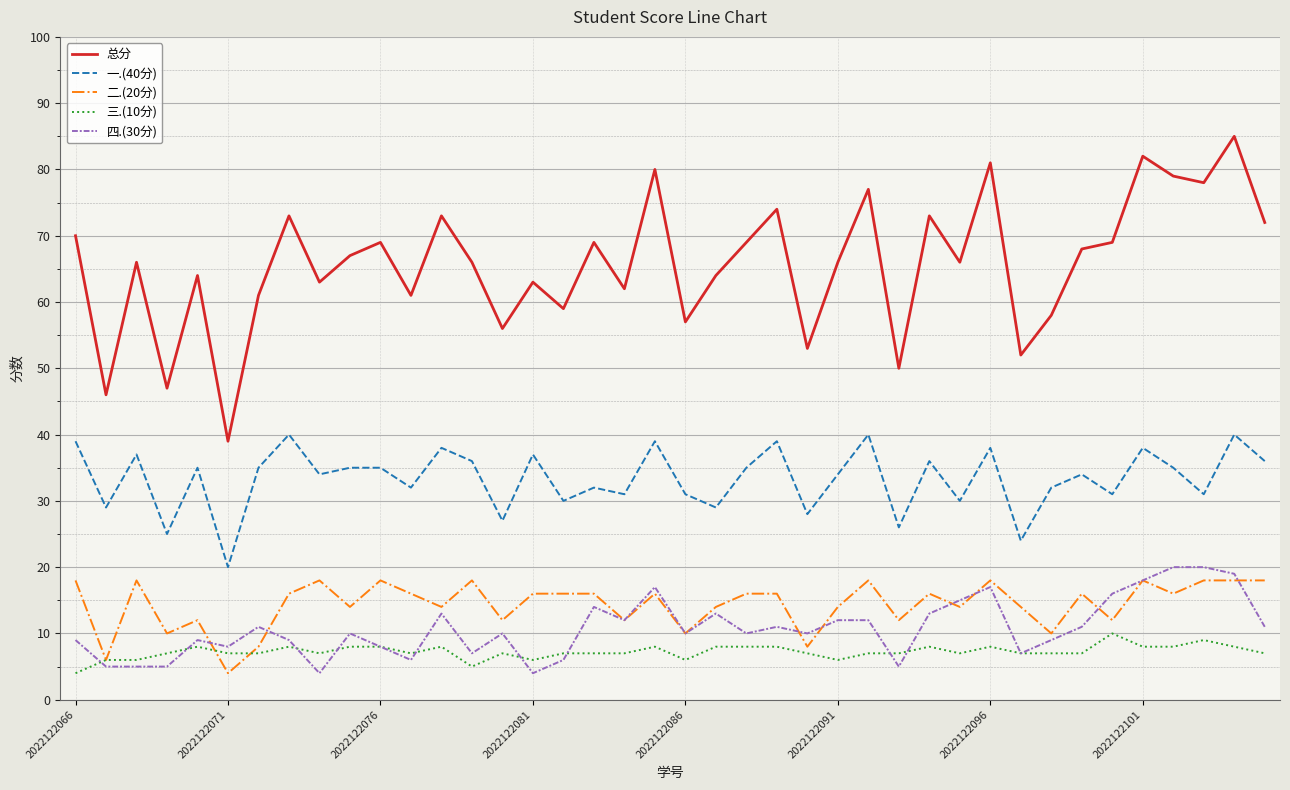

Which series has the largest total across all categories?

总分